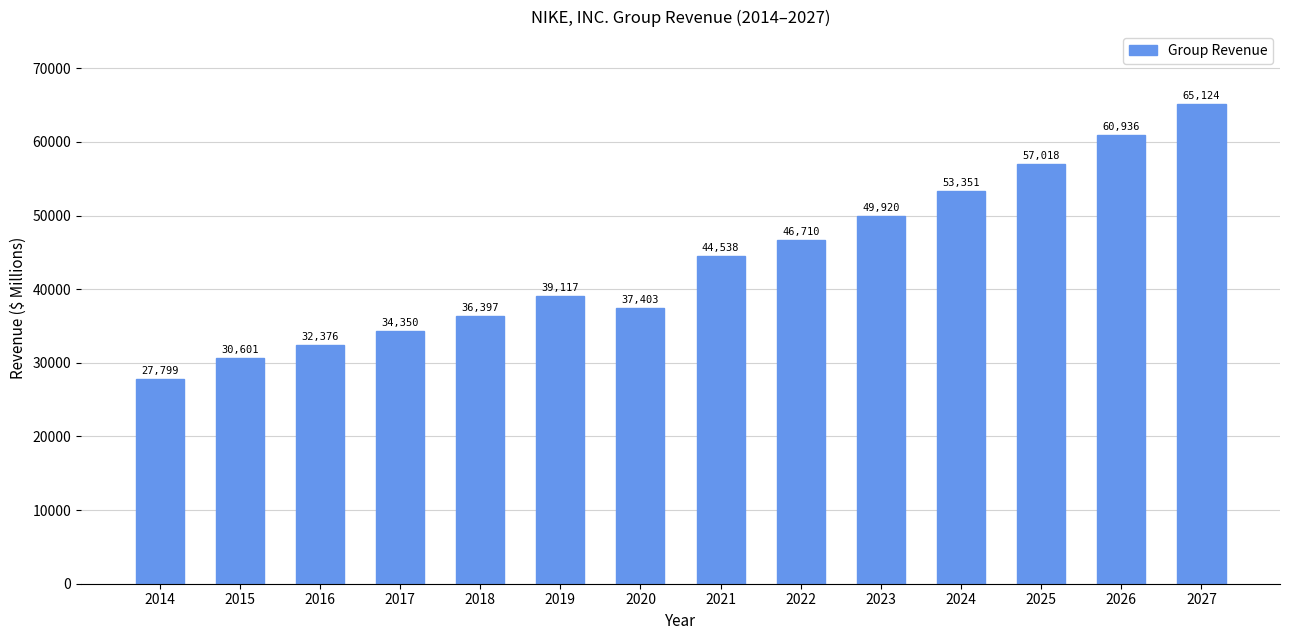

Reading left to right, what are all the values shown in this chart?

27799	30601	32376	34350	36397	39117	37403	44538	46710	49920	53351	57018	60936	65124